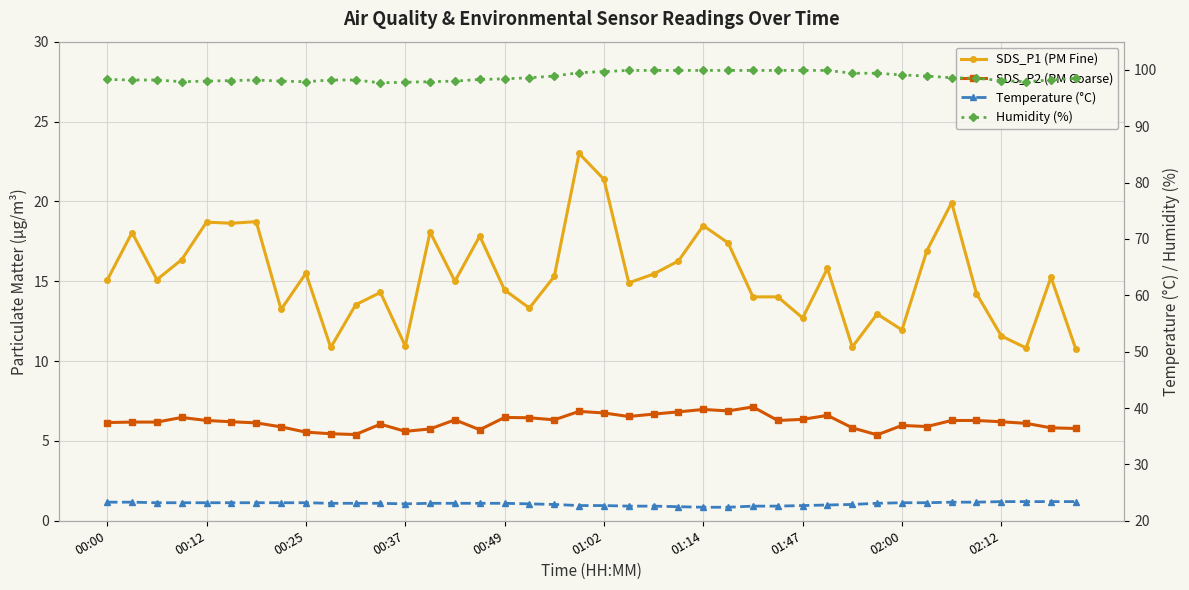

What is the difference between the second highest and second lowest values in the SDS_P1 (PM Fine) series?

10.6